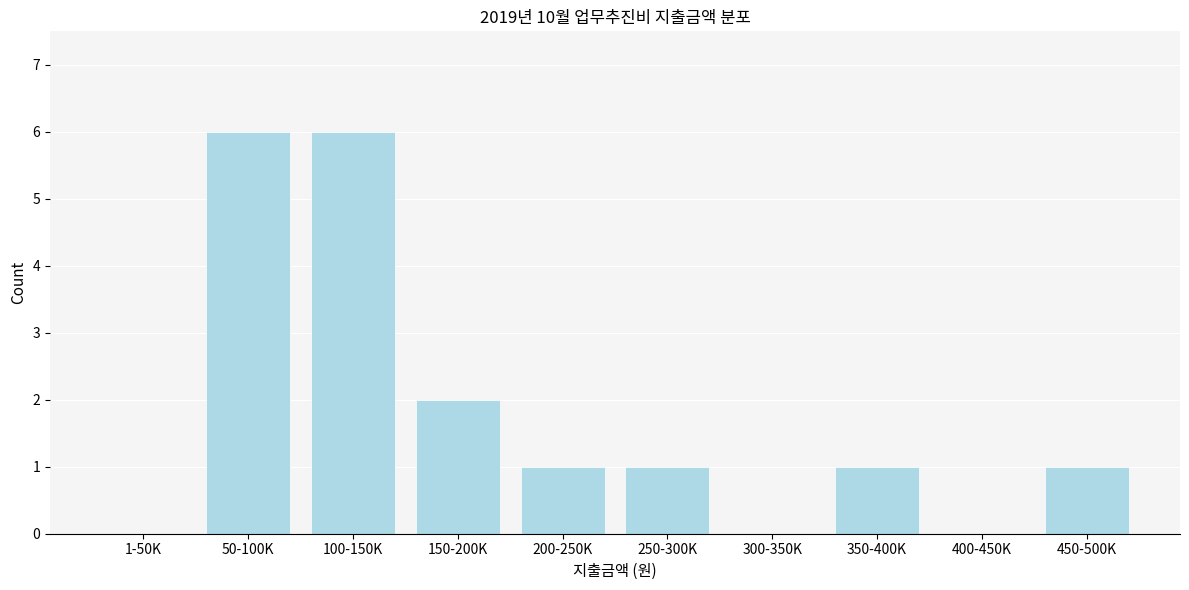

Reading left to right, list all the values displayed in this chart.

1-50K=0	50-100K=6	100-150K=6	150-200K=2	200-250K=1	250-300K=1	300-350K=0	350-400K=1	400-450K=0	450-500K=1